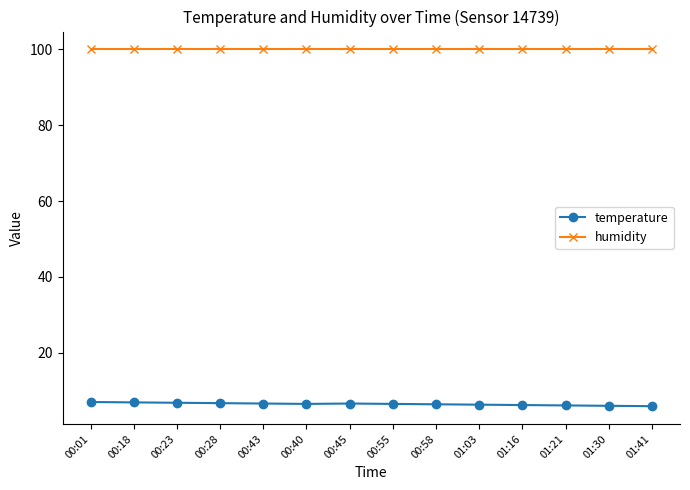

Rank the series by their average value, from lowest to highest.

temperature, humidity